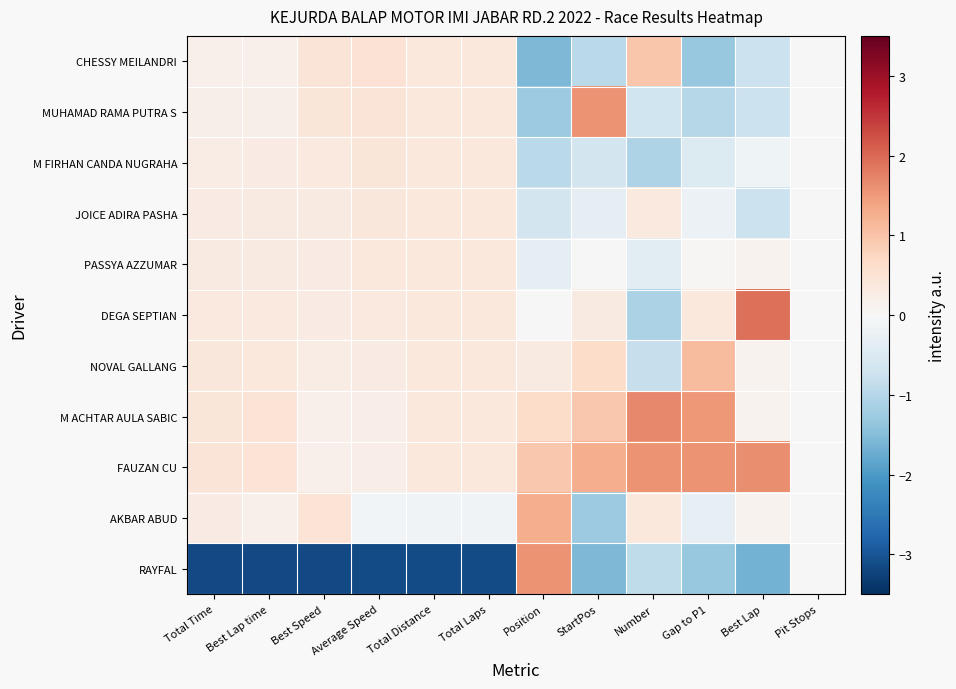

What is the spread (max minus min) of values at Average Speed?

3.6